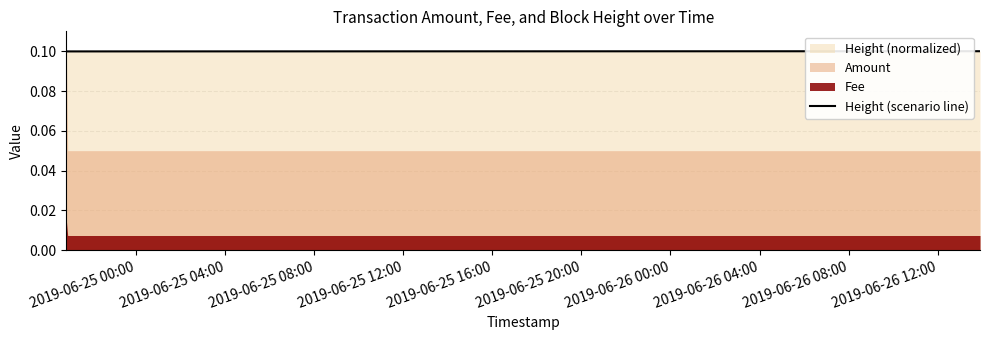

How many Height (scenario line) values are between 0 and 1?

4